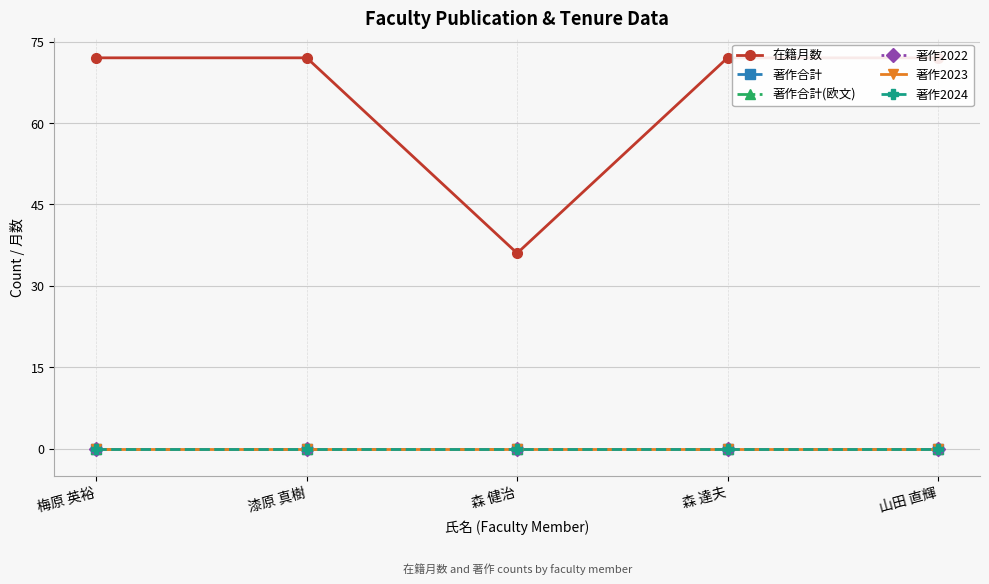

True or false: 著作合計 and 著作2023 intersect in this chart.

False